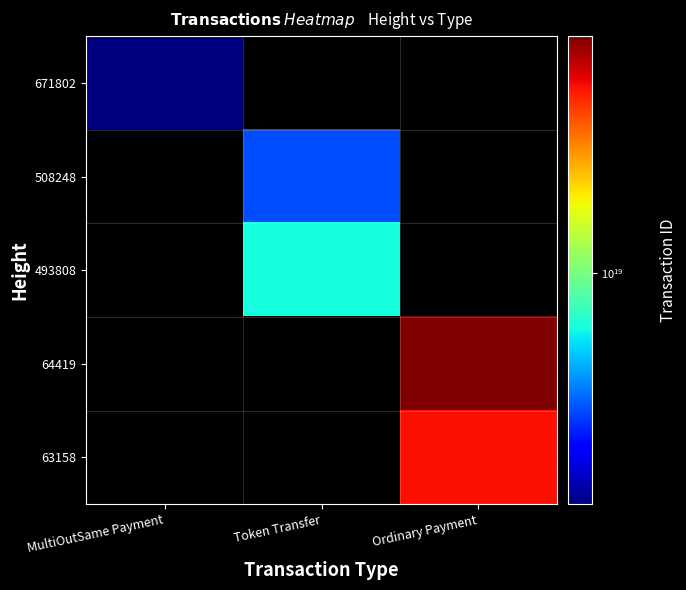

What is the minimum value shown in the chart?

5568584076625594368.0